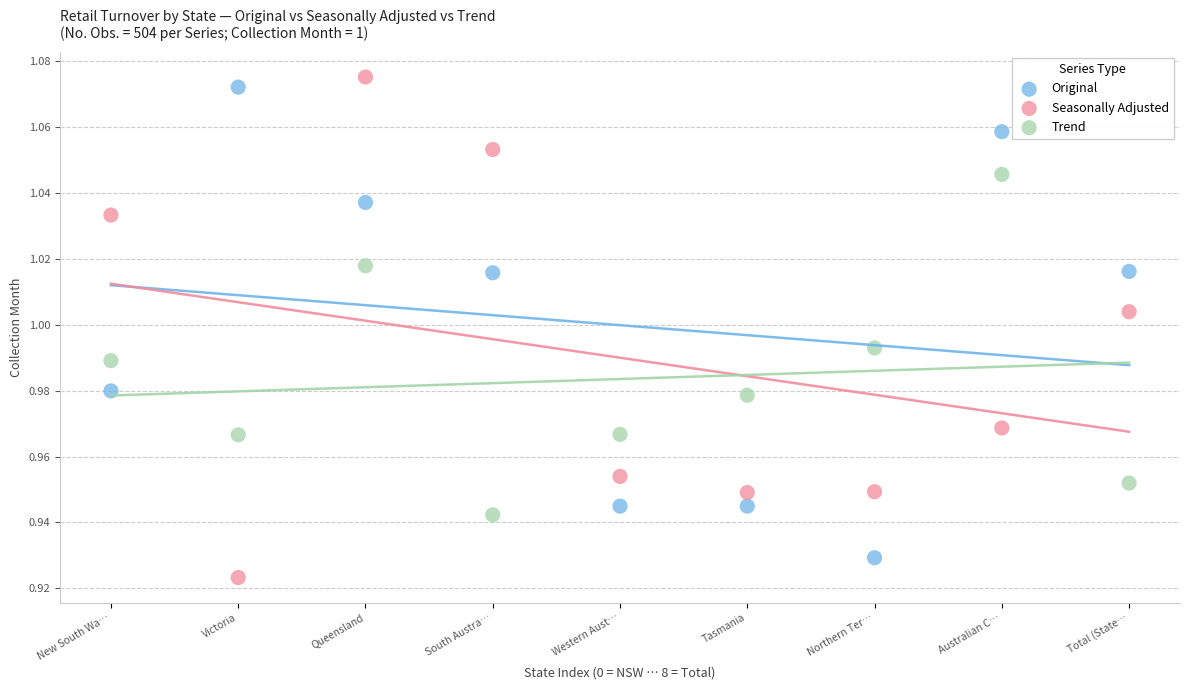

How many points are shown in the scatter plot?

27